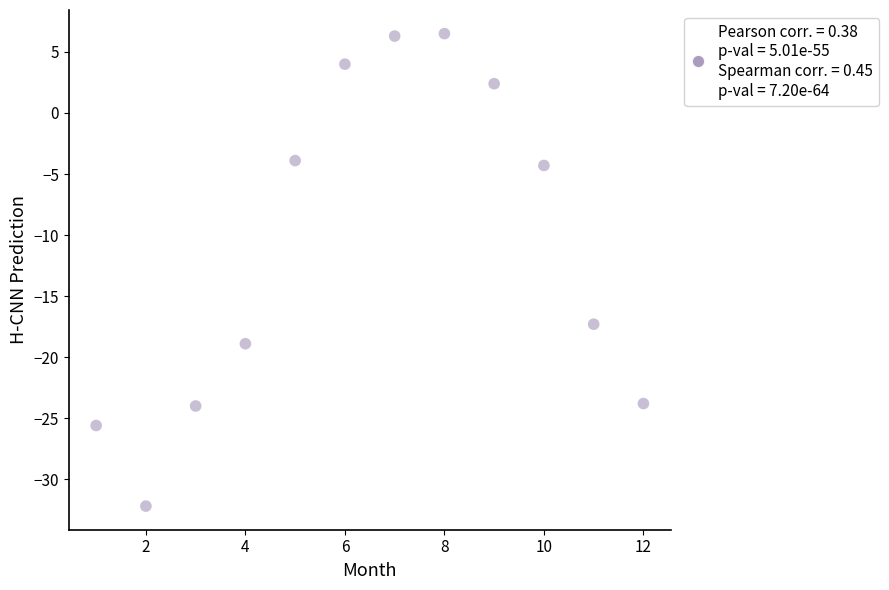

What is the average X value?

6.5